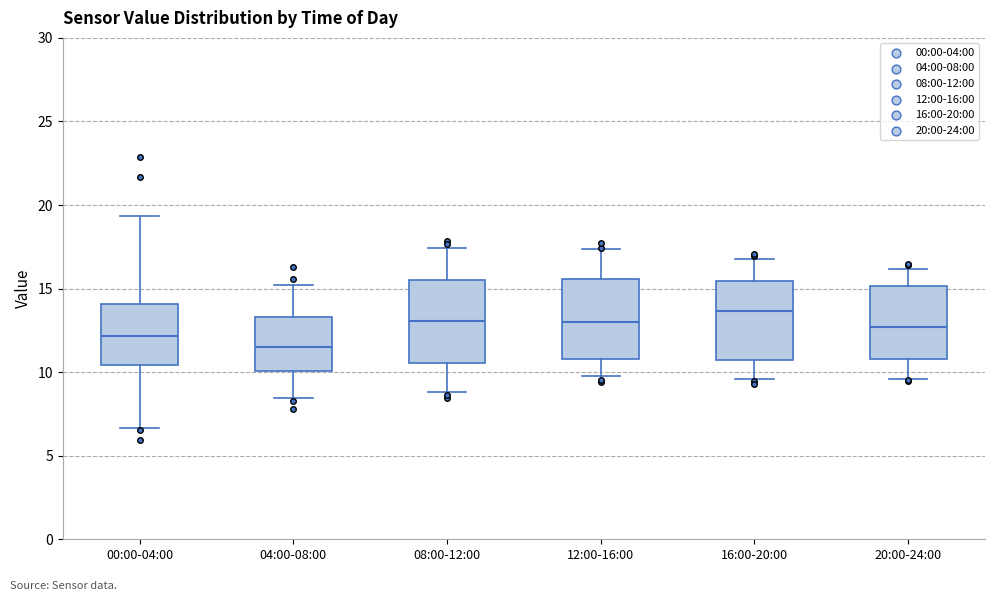

Reading left to right, read every box against the y-axis: the position of its median line, the range the box covers, and the ends of its whiskers. The values are not printed on the chart, so give them approximately, as read against the axis.

00:00-04:00: median 12.0, box 10.5 to 14.0, whiskers 6.5 to 19.5
04:00-08:00: median 11.5, box 10.0 to 13.5, whiskers 8.5 to 15.0
08:00-12:00: median 13.0, box 10.5 to 15.5, whiskers 9.0 to 17.5
12:00-16:00: median 13.0, box 11.0 to 15.5, whiskers 10.0 to 17.5
16:00-20:00: median 13.5, box 10.5 to 15.5, whiskers 9.5 to 17.0
20:00-24:00: median 12.5, box 11.0 to 15.0, whiskers 9.5 to 16.0